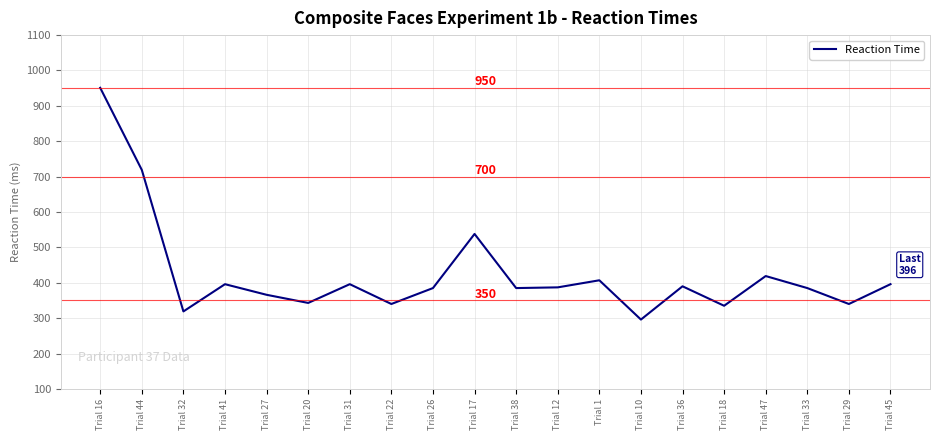

Between Trial 27 and Trial 18, which is larger?

Trial 27